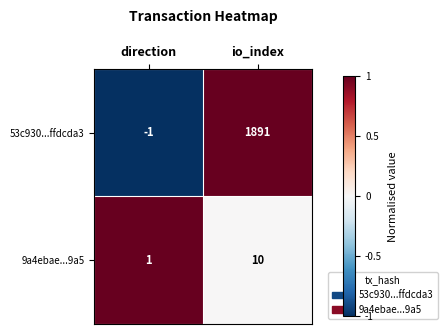

Reading left to right, what are all the values shown in this chart?

53c930...ffdcda3: -1	1891
9a4ebae...9a5: 1	10